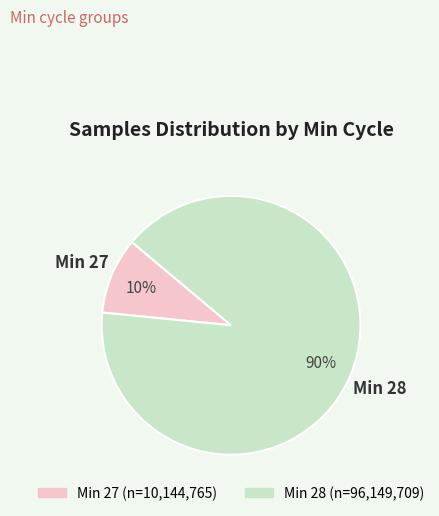

To the nearest percent, what is the average slice percentage?

50%